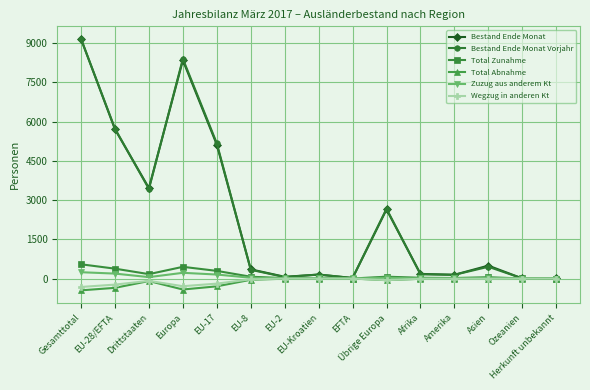

At how many categories does at least one series exceed 6305?

2